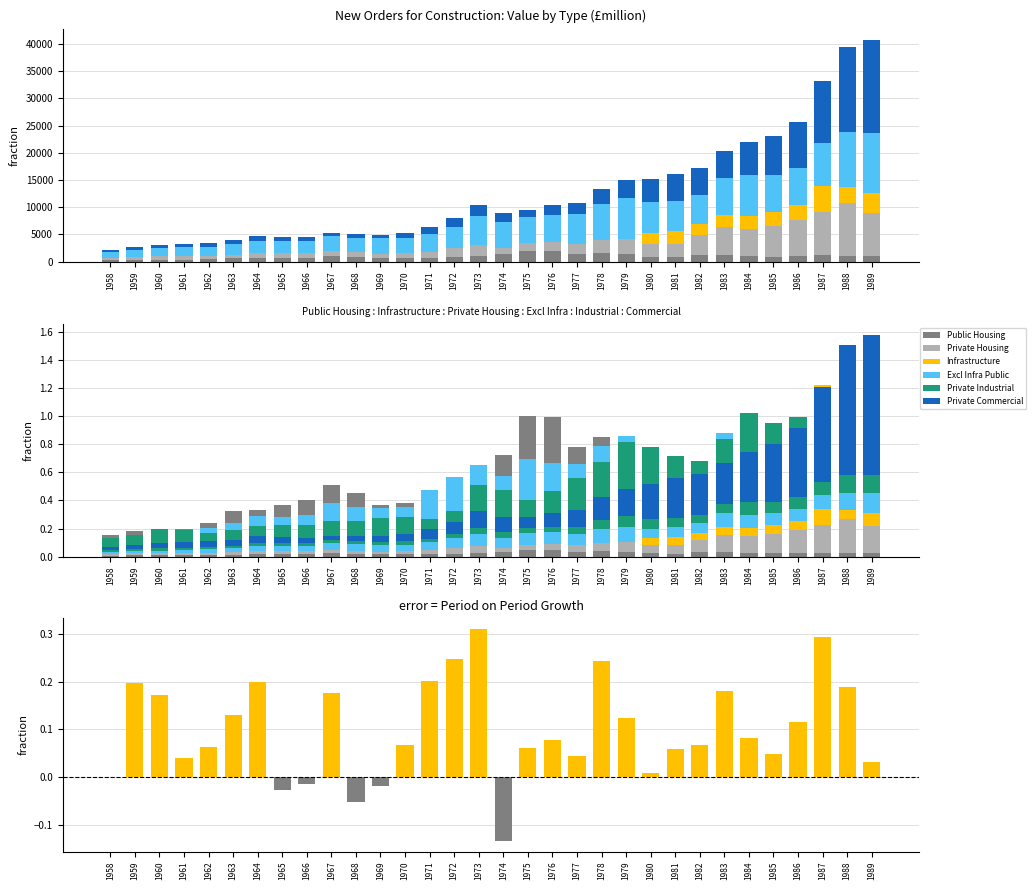

How many bars are there in each group?

6